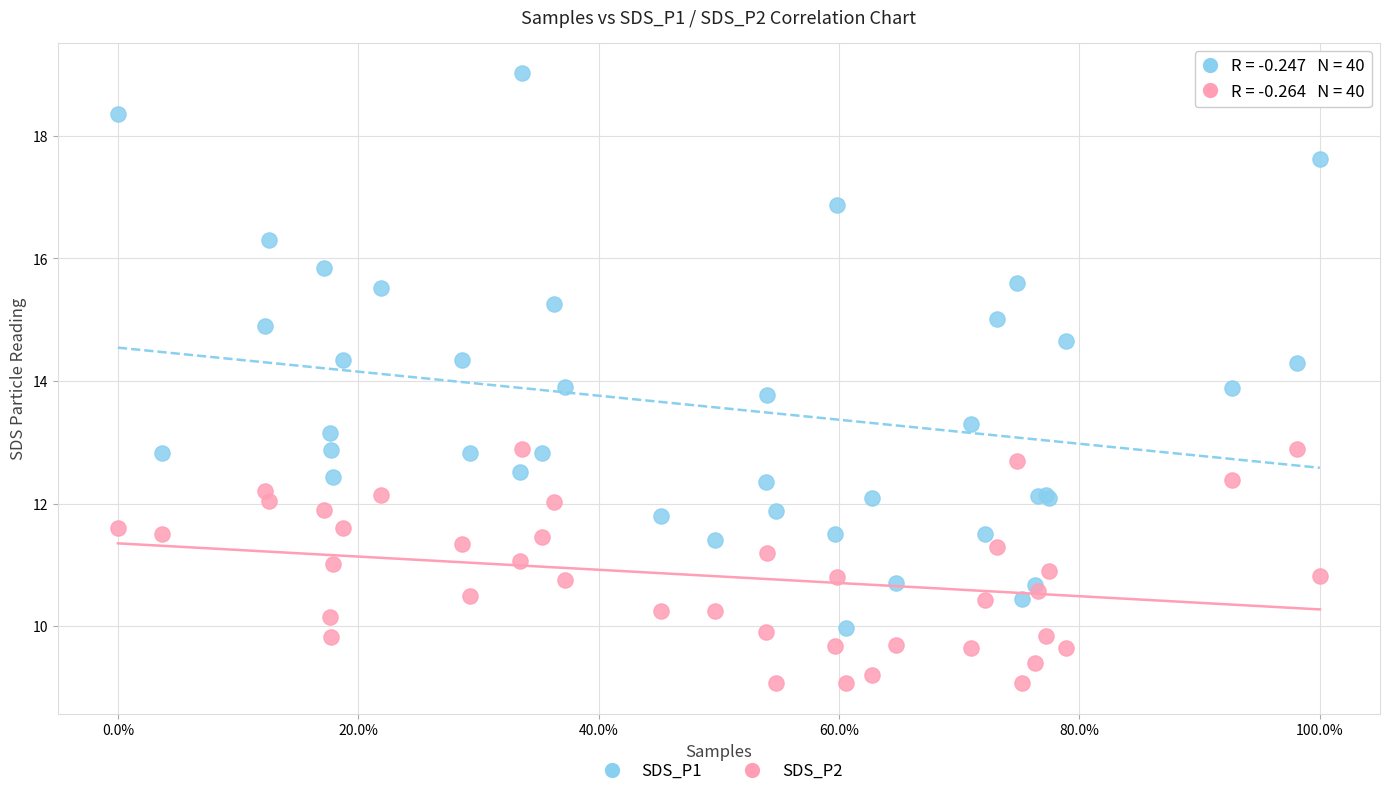

Which series has the widest spread of Y values?

SDS_P1